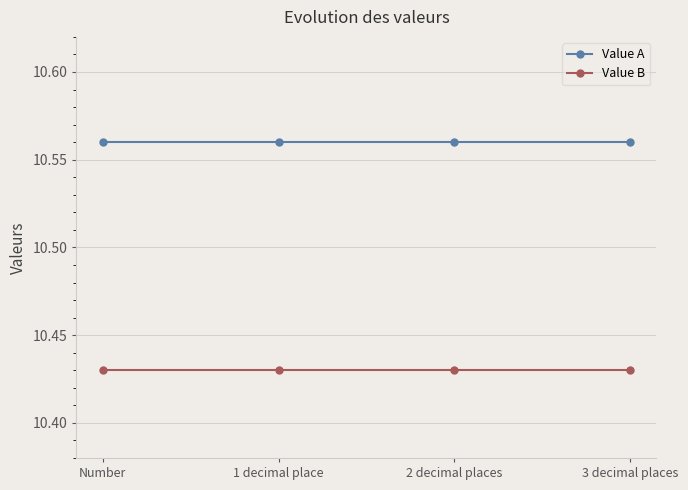

True or false: Value A and Value B intersect in this chart.

False